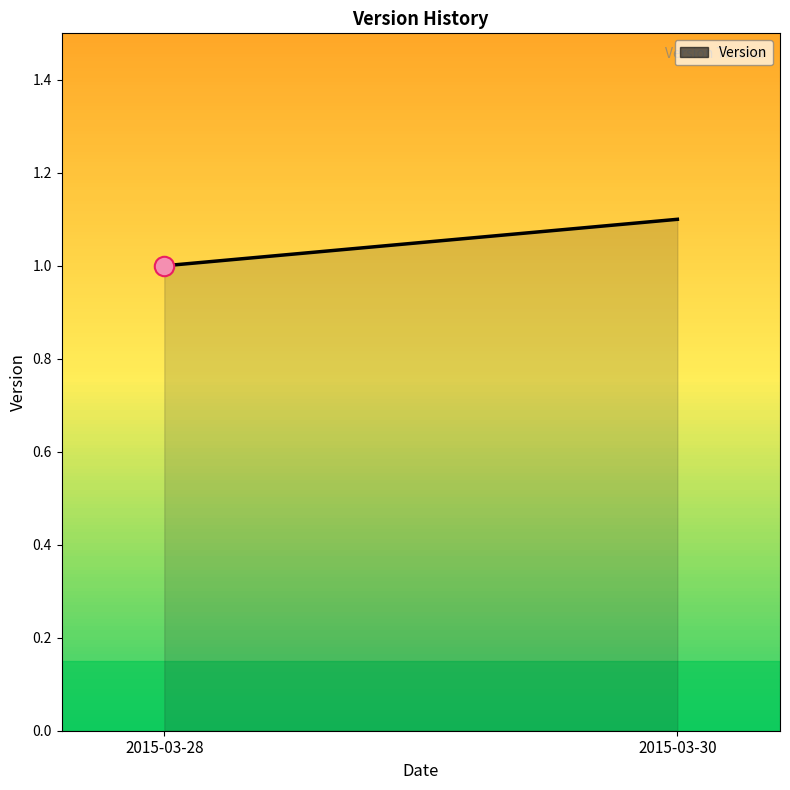

What is the minimum value shown in the chart?

1.0